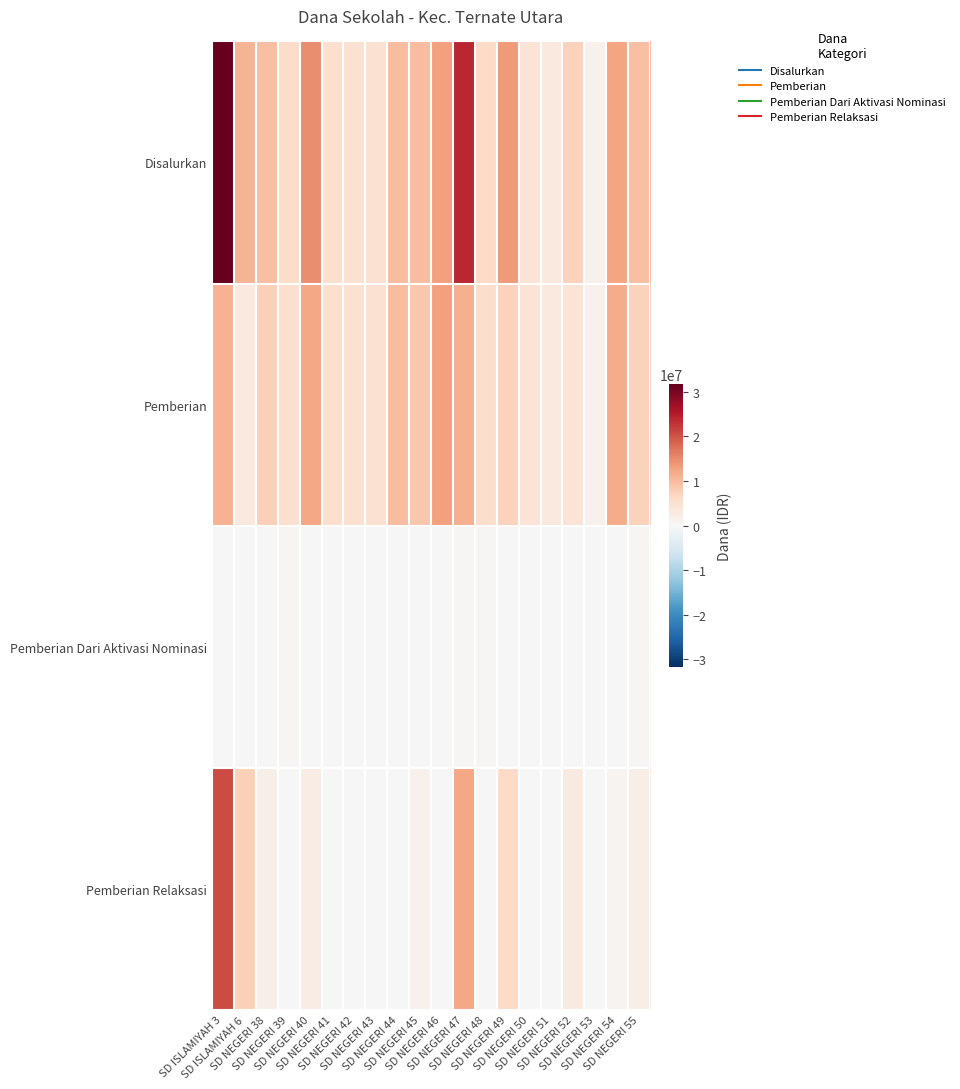

Reading left to right, extract all data points from this chart.

Disalurkan: SD ISLAMIYAH 3=31725000	SD ISLAMIYAH 6=10800000	SD NEGERI 38=9450000	SD NEGERI 39=5850000	SD NEGERI 40=14850000	SD NEGERI 41=5400000	SD NEGERI 42=4725000	SD NEGERI 43=4725000	SD NEGERI 44=9675000	SD NEGERI 45=9900000	SD NEGERI 46=13050000	SD NEGERI 47=23850000	SD NEGERI 48=6300000	SD NEGERI 49=13500000	SD NEGERI 50=4275000	SD NEGERI 51=3150000	SD NEGERI 52=7200000	SD NEGERI 53=1350000	SD NEGERI 54=12600000	SD NEGERI 55=9450000
Pemberian: SD ISLAMIYAH 3=11025000	SD ISLAMIYAH 6=3150000	SD NEGERI 38=7650000	SD NEGERI 39=5400000	SD NEGERI 40=12375000	SD NEGERI 41=5400000	SD NEGERI 42=4725000	SD NEGERI 43=4725000	SD NEGERI 44=9675000	SD NEGERI 45=8550000	SD NEGERI 46=13050000	SD NEGERI 47=11250000	SD NEGERI 48=5625000	SD NEGERI 49=7200000	SD NEGERI 50=4275000	SD NEGERI 51=3150000	SD NEGERI 52=4275000	SD NEGERI 53=1350000	SD NEGERI 54=11700000	SD NEGERI 55=7200000
Pemberian Dari Aktivasi Nominasi: SD ISLAMIYAH 3=0	SD ISLAMIYAH 6=0	SD NEGERI 38=0	SD NEGERI 39=450000	SD NEGERI 40=0	SD NEGERI 41=0	SD NEGERI 42=0	SD NEGERI 43=0	SD NEGERI 44=0	SD NEGERI 45=0	SD NEGERI 46=0	SD NEGERI 47=450000	SD NEGERI 48=450000	SD NEGERI 49=0	SD NEGERI 50=0	SD NEGERI 51=0	SD NEGERI 52=0	SD NEGERI 53=0	SD NEGERI 54=0	SD NEGERI 55=450000
Pemberian Relaksasi: SD ISLAMIYAH 3=20700000	SD ISLAMIYAH 6=7650000	SD NEGERI 38=1800000	SD NEGERI 39=0	SD NEGERI 40=2475000	SD NEGERI 41=0	SD NEGERI 42=0	SD NEGERI 43=0	SD NEGERI 44=0	SD NEGERI 45=1350000	SD NEGERI 46=0	SD NEGERI 47=12150000	SD NEGERI 48=225000	SD NEGERI 49=6300000	SD NEGERI 50=0	SD NEGERI 51=0	SD NEGERI 52=2925000	SD NEGERI 53=0	SD NEGERI 54=900000	SD NEGERI 55=1800000